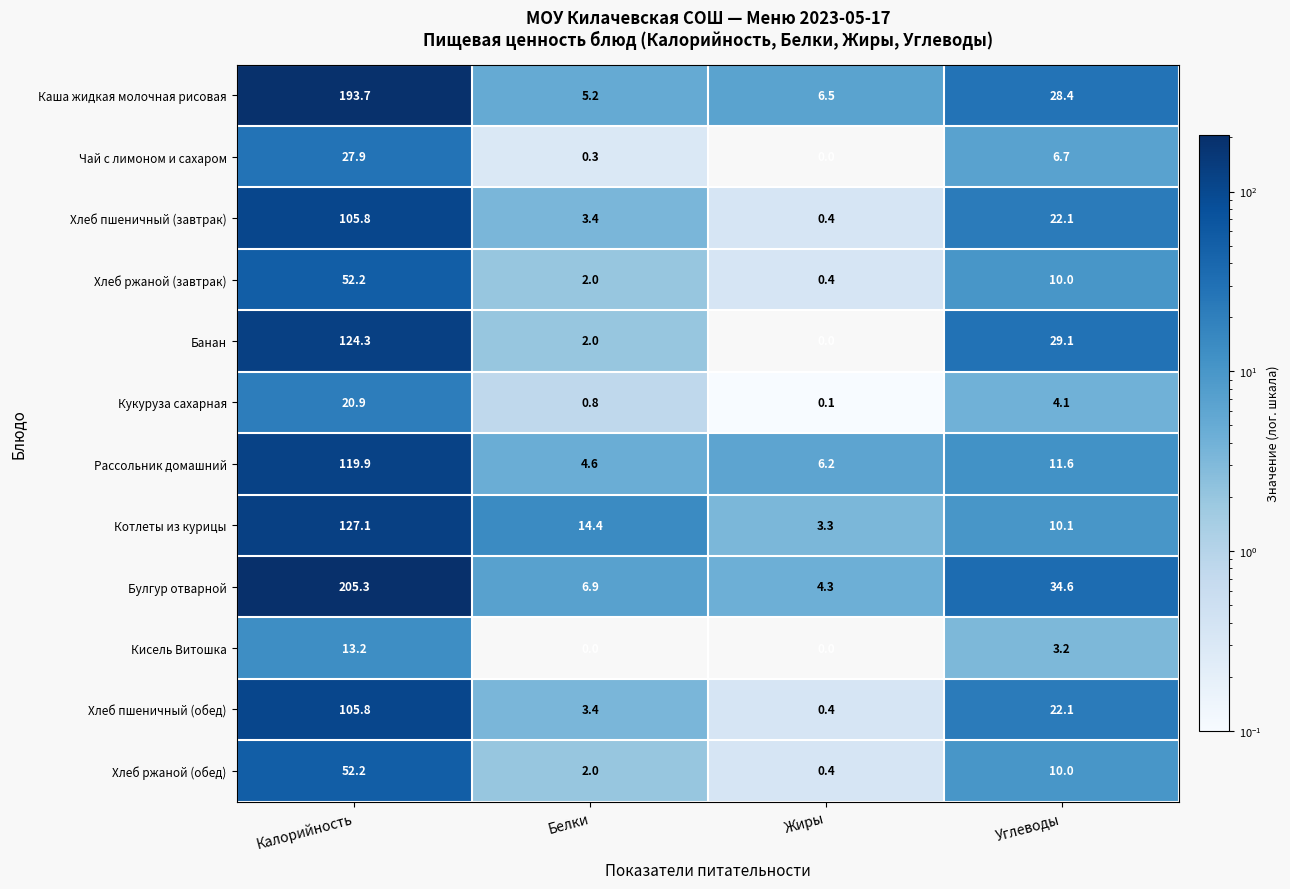

What is the difference between the Булгур отварной values at Калорийность and Жиры?

201.0